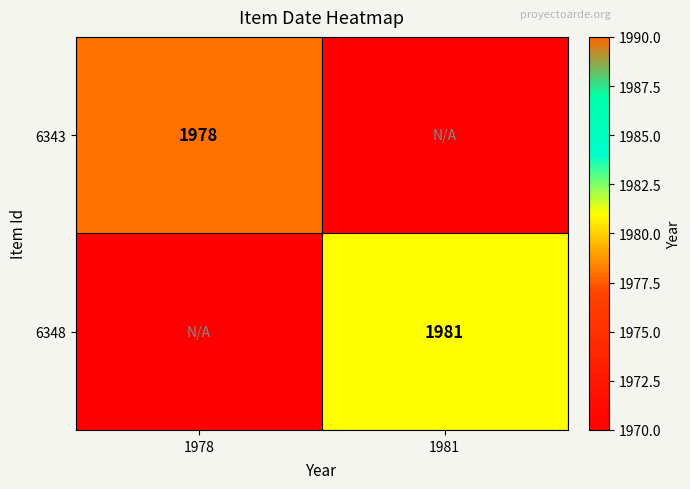

At how many categories does at least one series exceed 892?

2